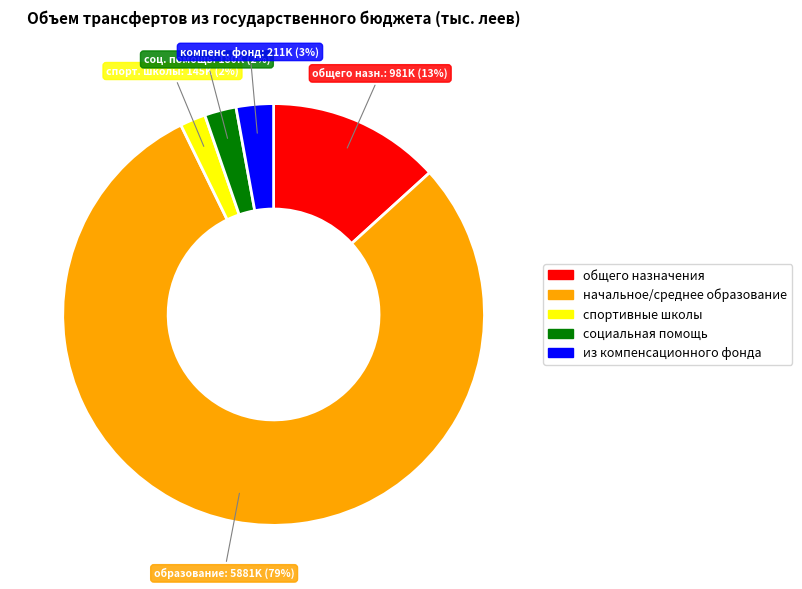

Combined, do начальное/среднее образование and спортивные школы account for over 50%?

Yes